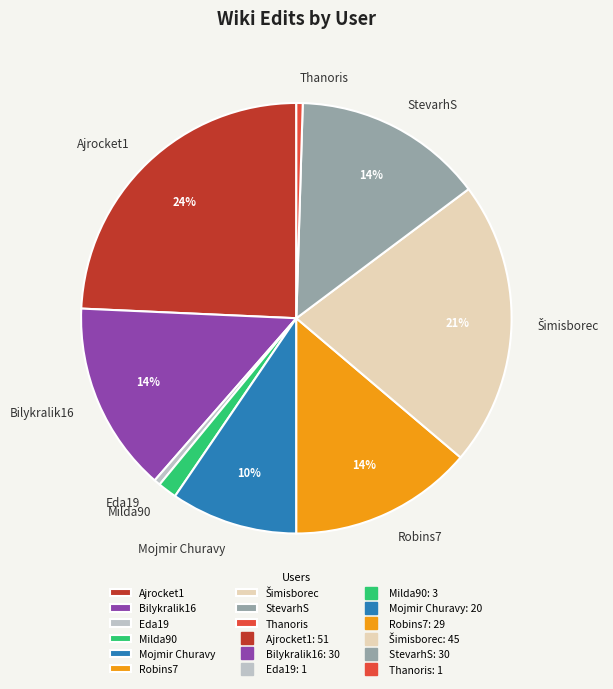

What is the largest slice in the pie chart?

Ajrocket1